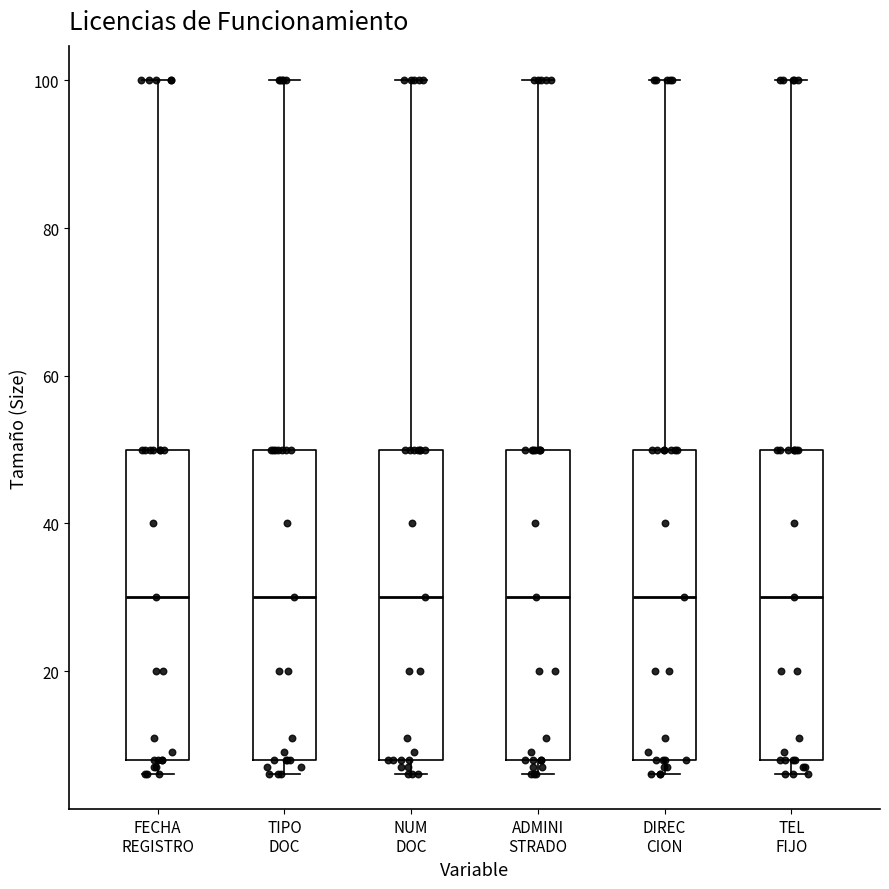

Reading left to right, read every box against the y-axis: the position of its median line, the range the box covers, and the ends of its whiskers. The values are not printed on the chart, so give them approximately, as read against the axis.

FECHA REGISTRO: median 30, box 8 to 50, whiskers 6 to 100
TIPO DOC: median 30, box 8 to 50, whiskers 6 to 100
NUM DOC: median 30, box 8 to 50, whiskers 6 to 100
ADMINI STRADO: median 30, box 8 to 50, whiskers 6 to 100
DIREC CION: median 30, box 8 to 50, whiskers 6 to 100
TEL FIJO: median 30, box 8 to 50, whiskers 6 to 100